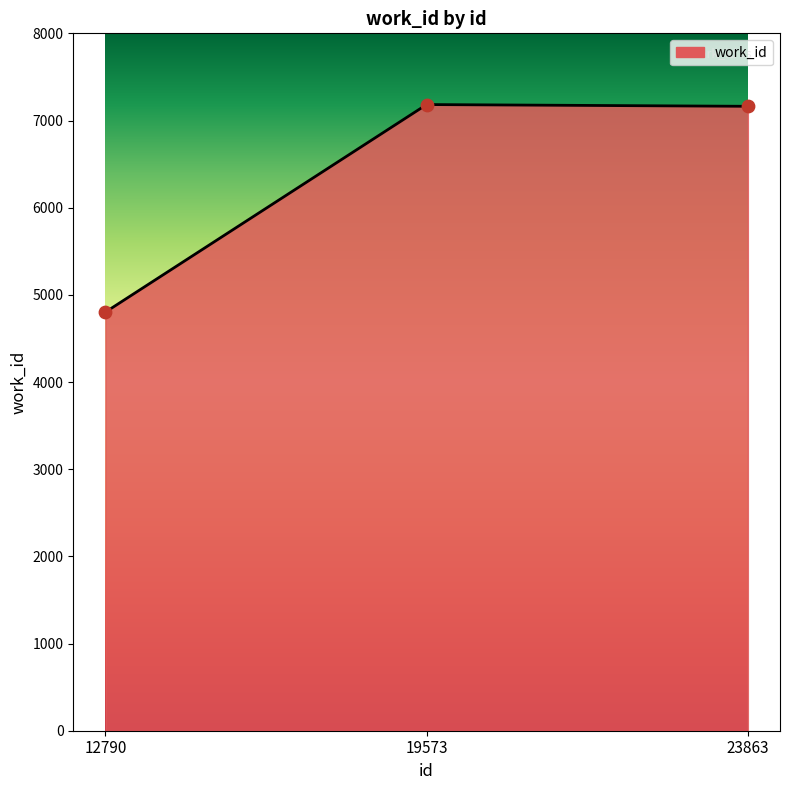

What is the change in value from 12790 to 19573?

+2381